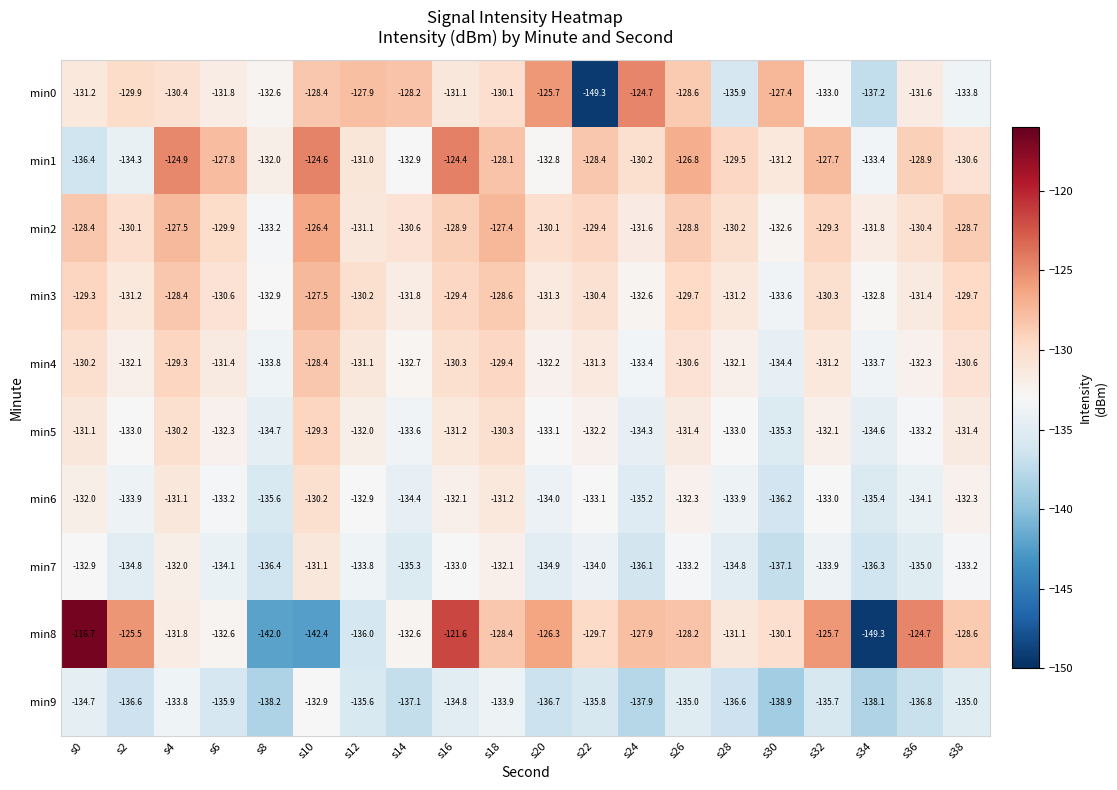

How many series are shown in this chart?

10